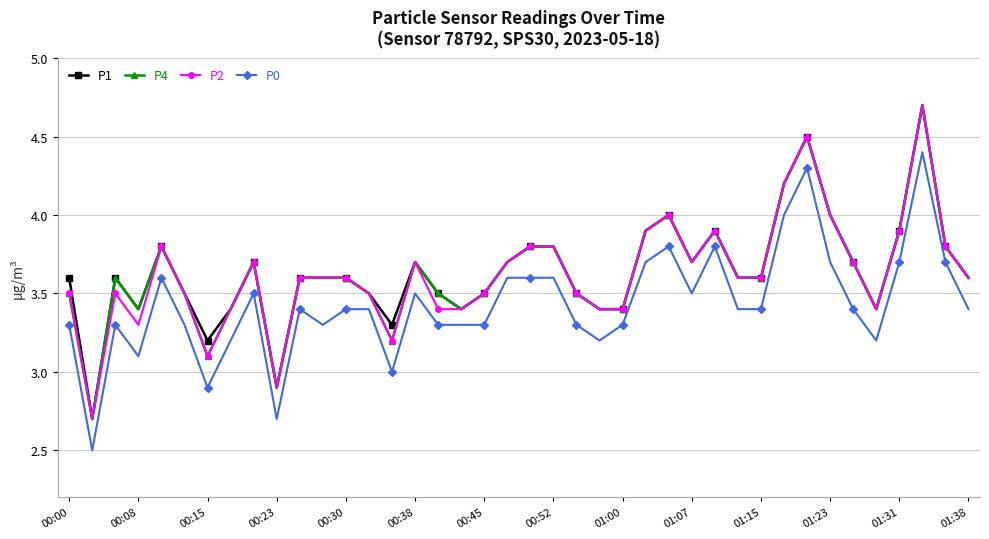

What is the difference between the maximum and second lowest values in the P0 series?

1.7